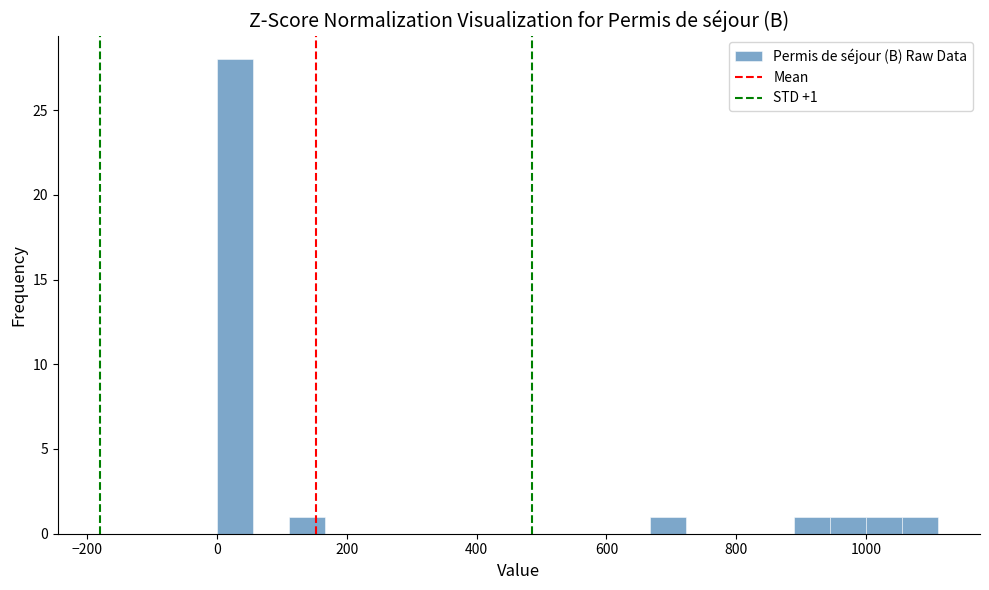

Read against the x-axis, roughly where is the centre of the tallest bar?

20